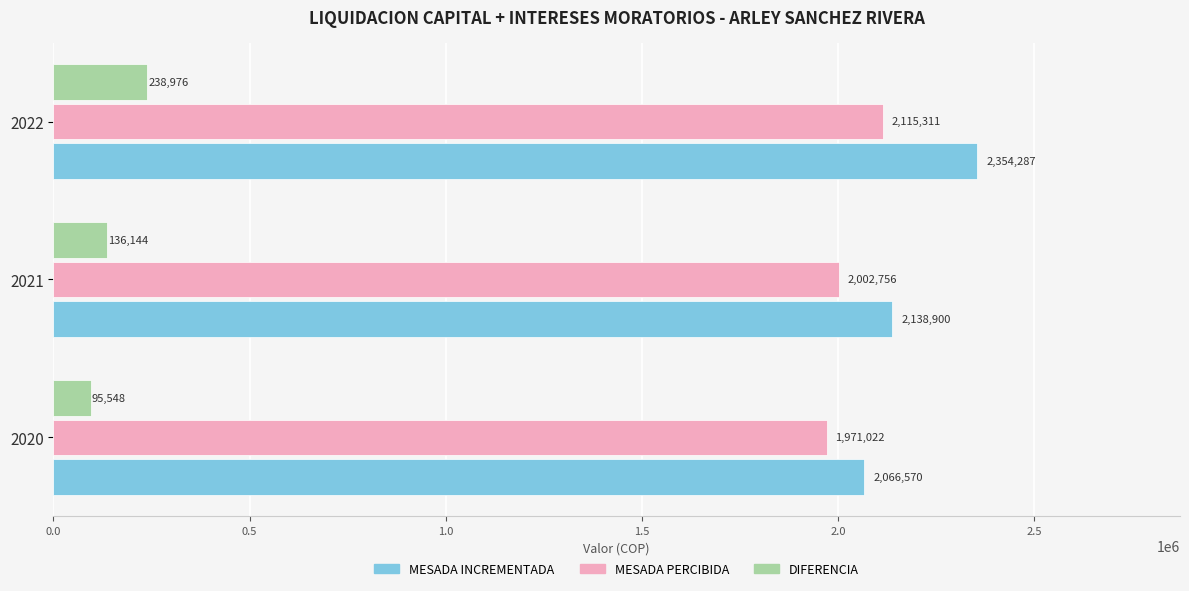

Where is MESADA INCREMENTADA nearest to the value 2210428?

2021